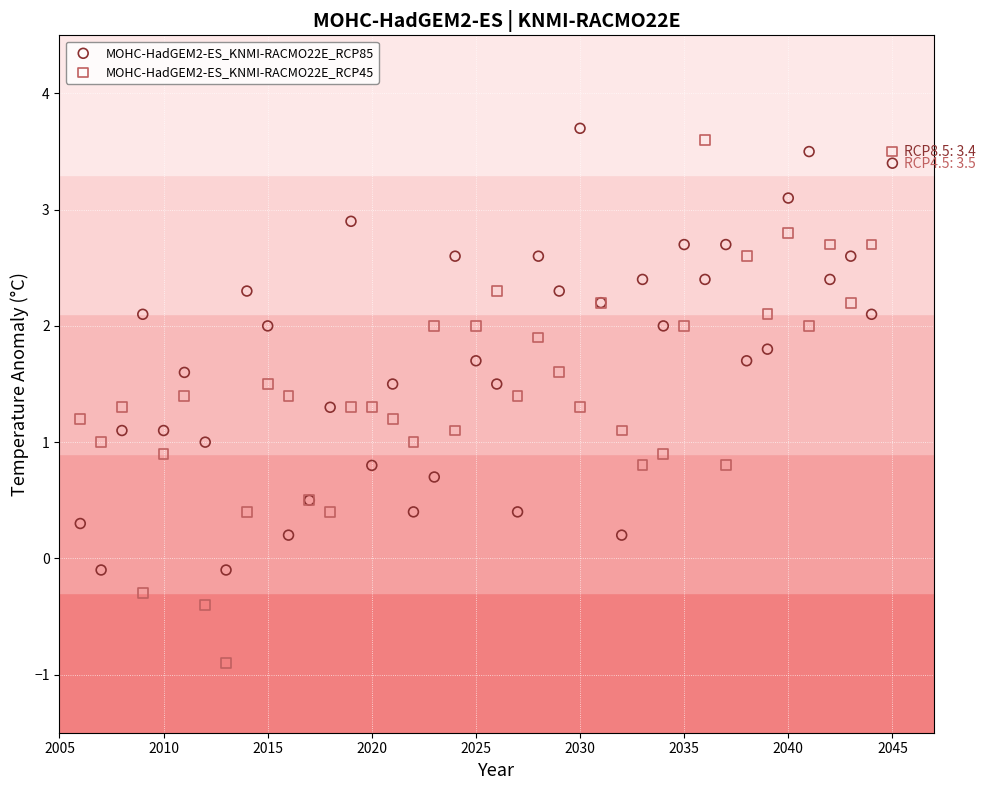

What are all the series names shown in the legend?

MOHC-HadGEM2-ES_KNMI-RACMO22E_RCP85, MOHC-HadGEM2-ES_KNMI-RACMO22E_RCP45